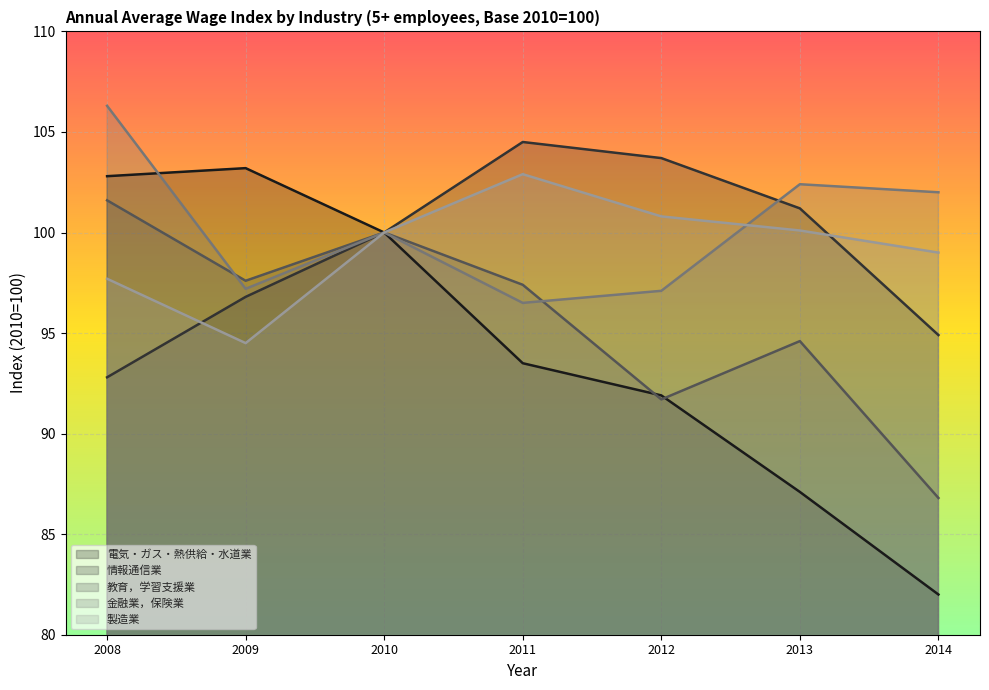

Which series has the largest total across all categories?

金融業，保険業